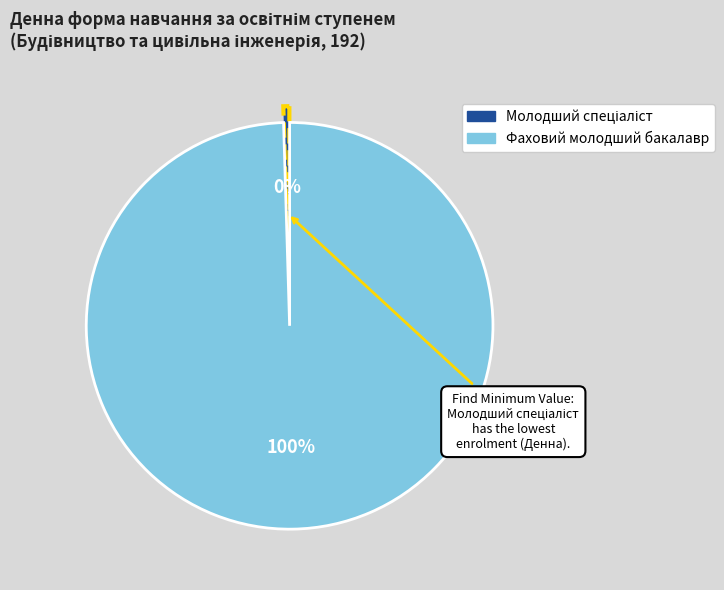

To the nearest percent, what is the average slice percentage?

50%